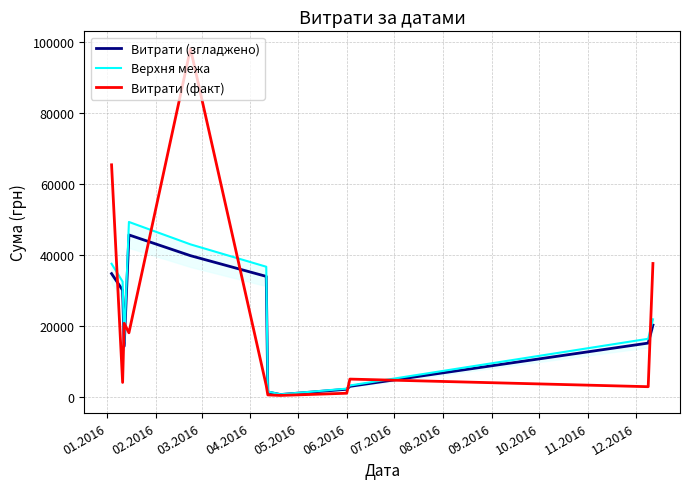

Rank the series at 11.2016 from highest to lowest value.

Верхня межа, Витрати (згладжено), Витрати (факт)